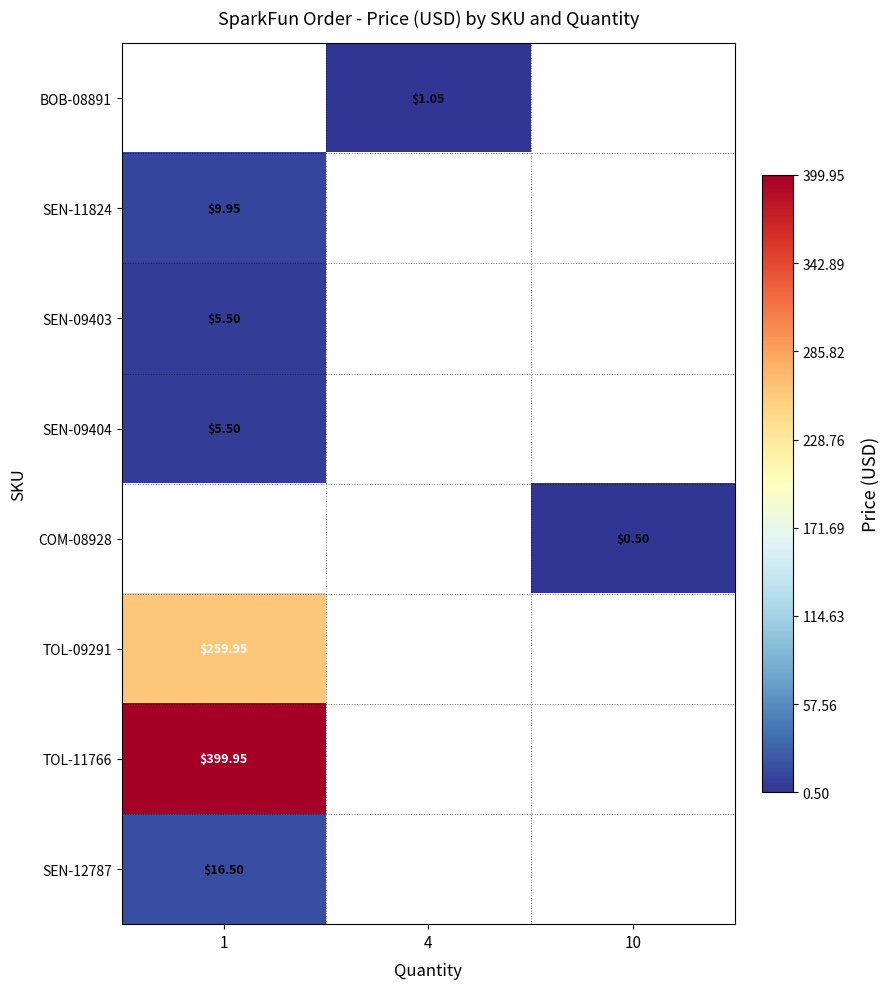

What is the minimum value shown in the chart?

0.5